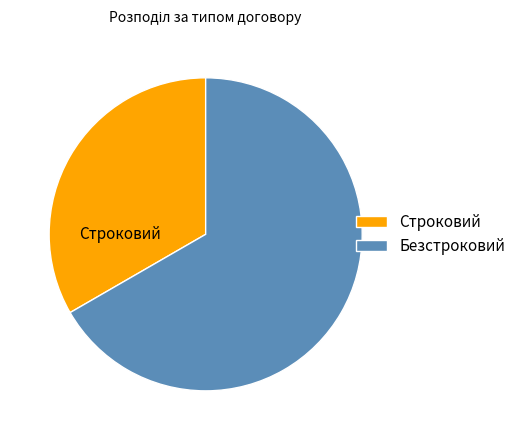

What is the majority slice?

Безстроковий